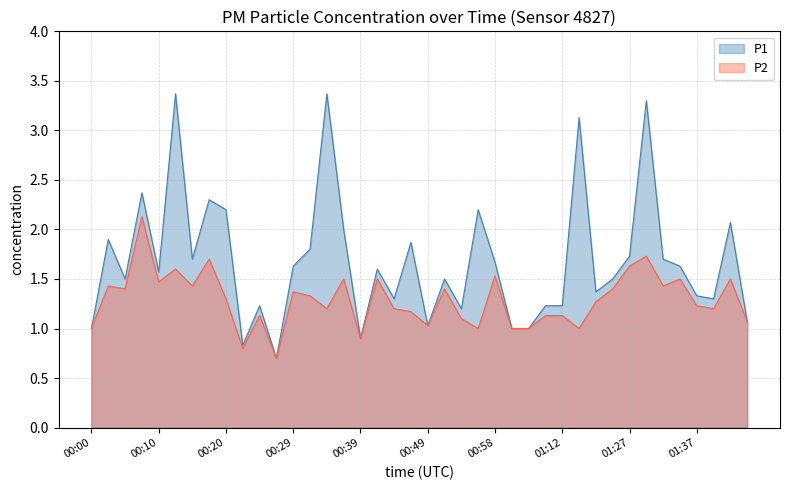

At which category is the sum across all series the highest?

01:30